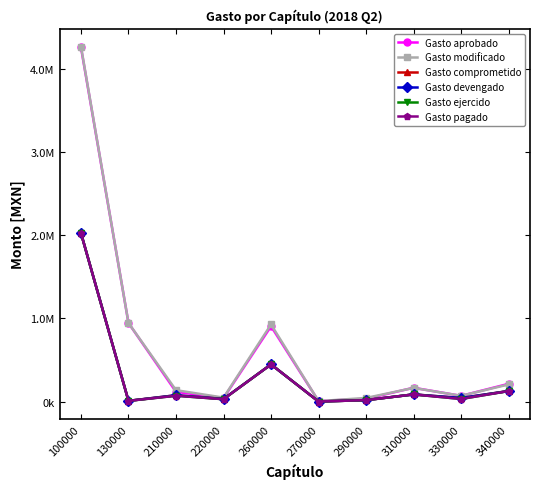

True or false: Gasto devengado and Gasto aprobado cross at least once.

False